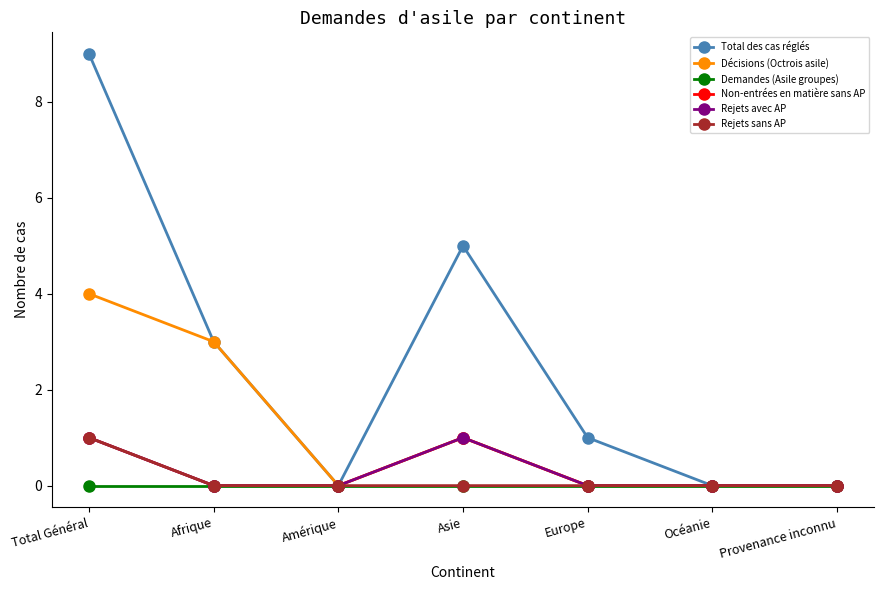

What is the difference between the highest and lowest values at Total Général?

9